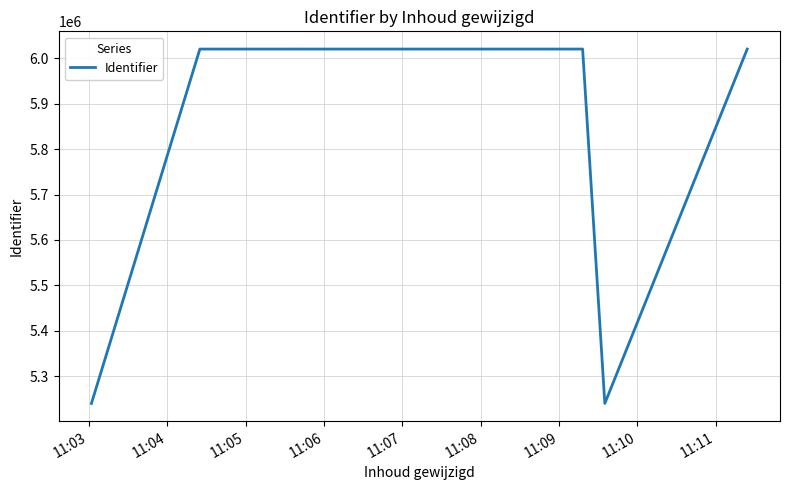

What is the sum of all values?

46602561